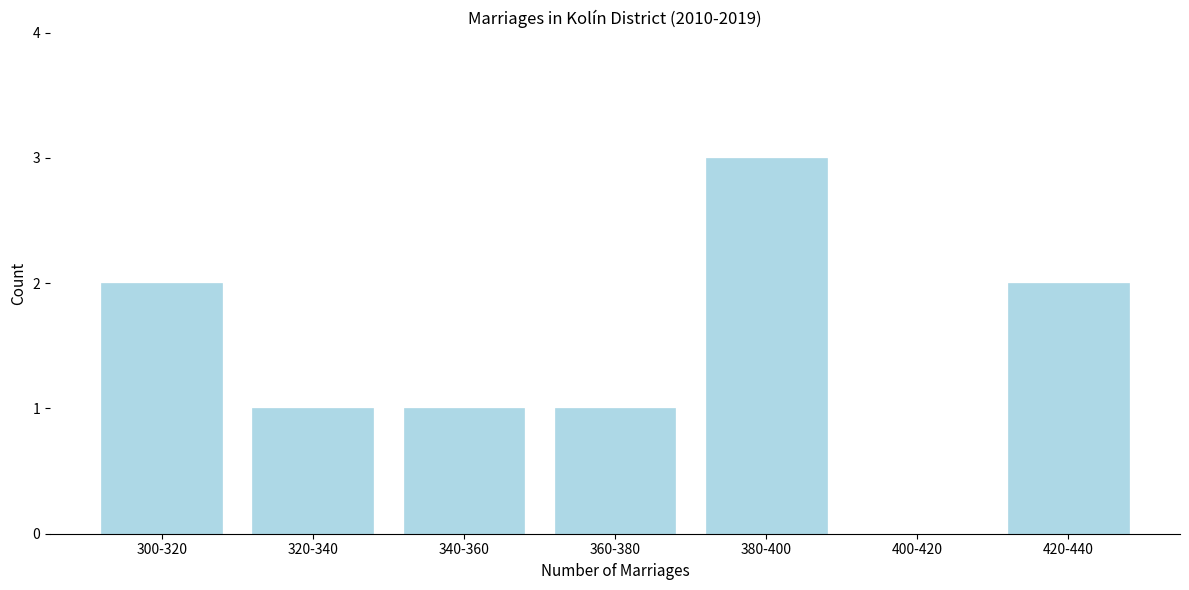

Reading right to left, extract all data points from this chart.

420-440=2	400-420=0	380-400=3	360-380=1	340-360=1	320-340=1	300-320=2